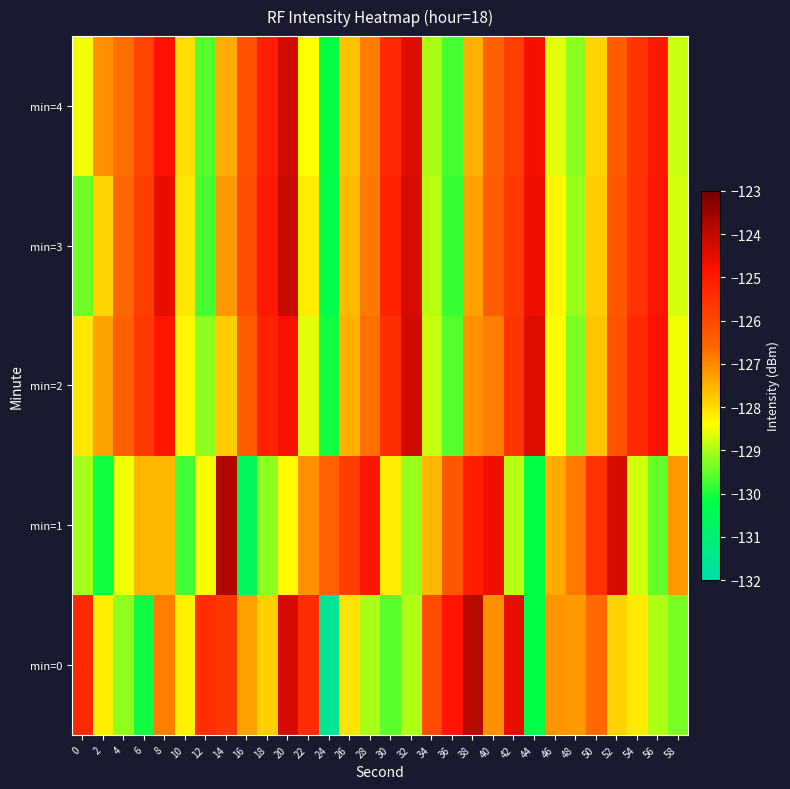

Which series has the largest total across all categories?

min=2